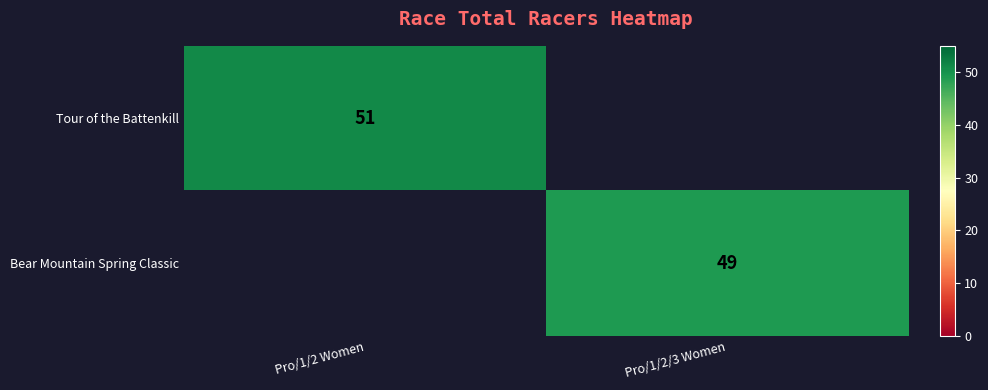

Is the value of Tour of the Battenkill at Pro/1/2 Women greater than the value of Bear Mountain Spring Classic at Pro/1/2/3 Women?

Yes